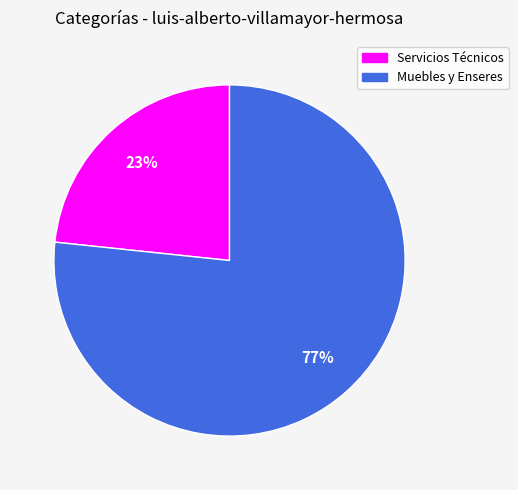

Is it true that Servicios Técnicos is 30% of the pie?

False